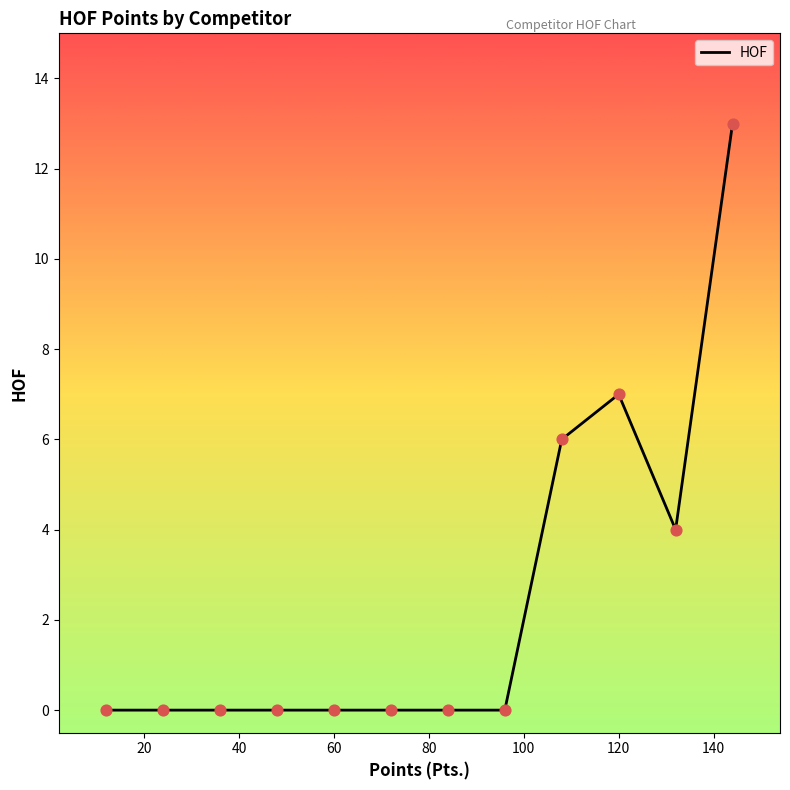

What is the difference between the maximum and minimum values?

13